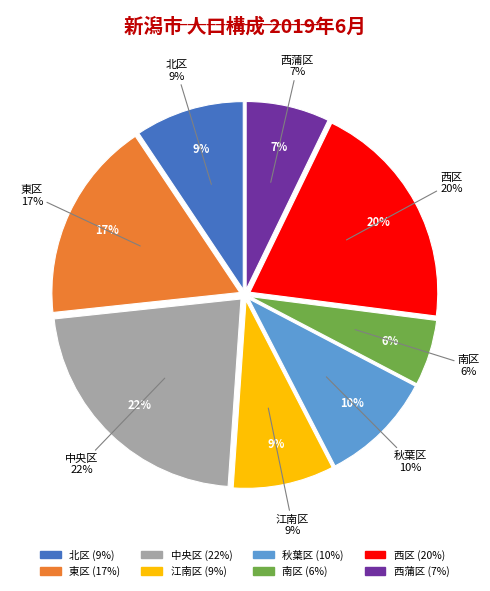

To the nearest percent, what percentage of the pie is 中央区?

22%